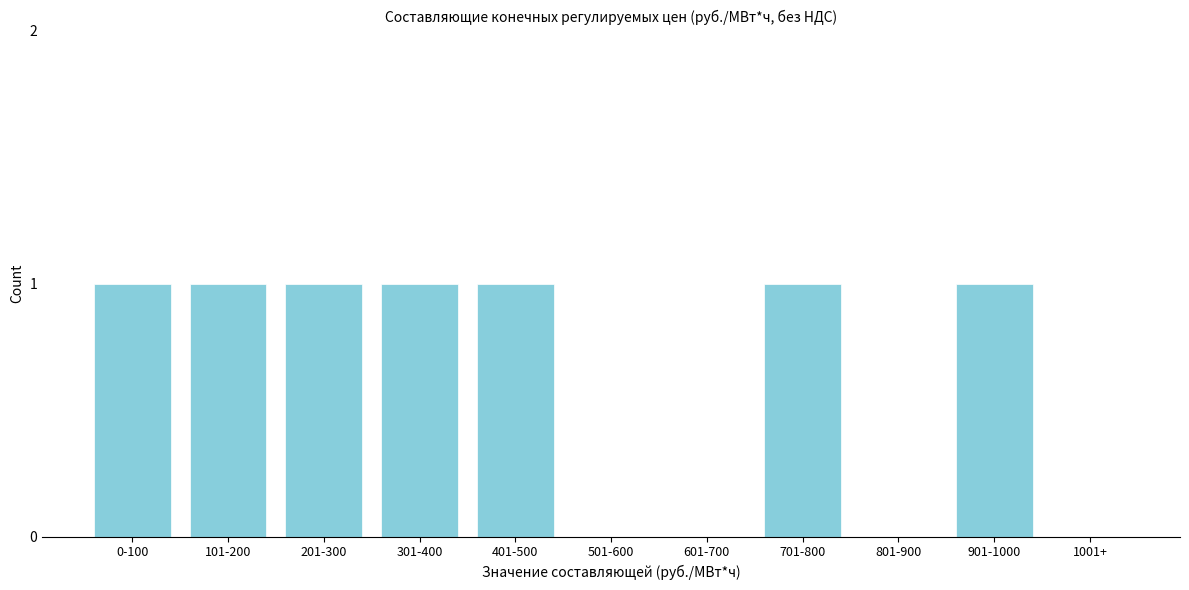

Reading right to left, list all the values displayed in this chart.

1001+=0	901-1000=1	801-900=0	701-800=1	601-700=0	501-600=0	401-500=1	301-400=1	201-300=1	101-200=1	0-100=1